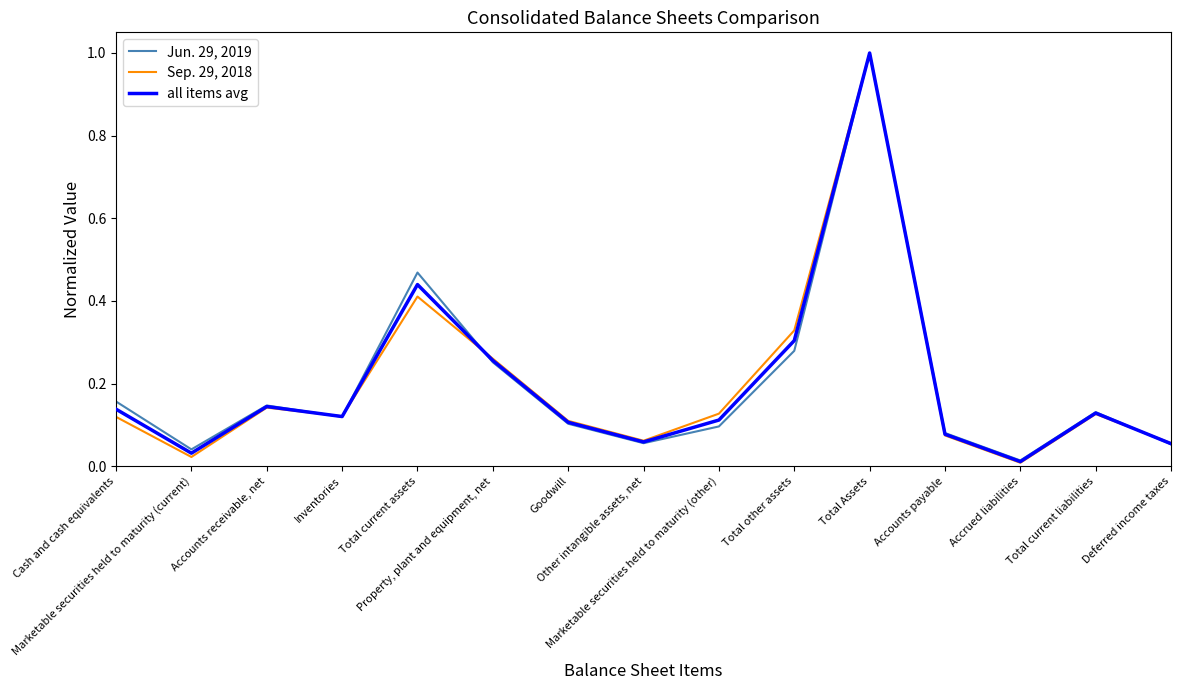

How many interior local peaks does the all items avg series have?

4